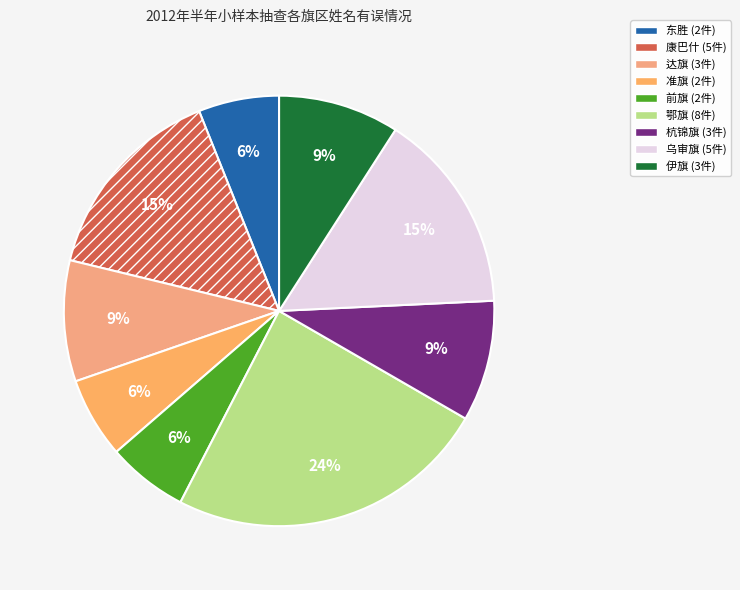

How many slices are in this pie chart?

9